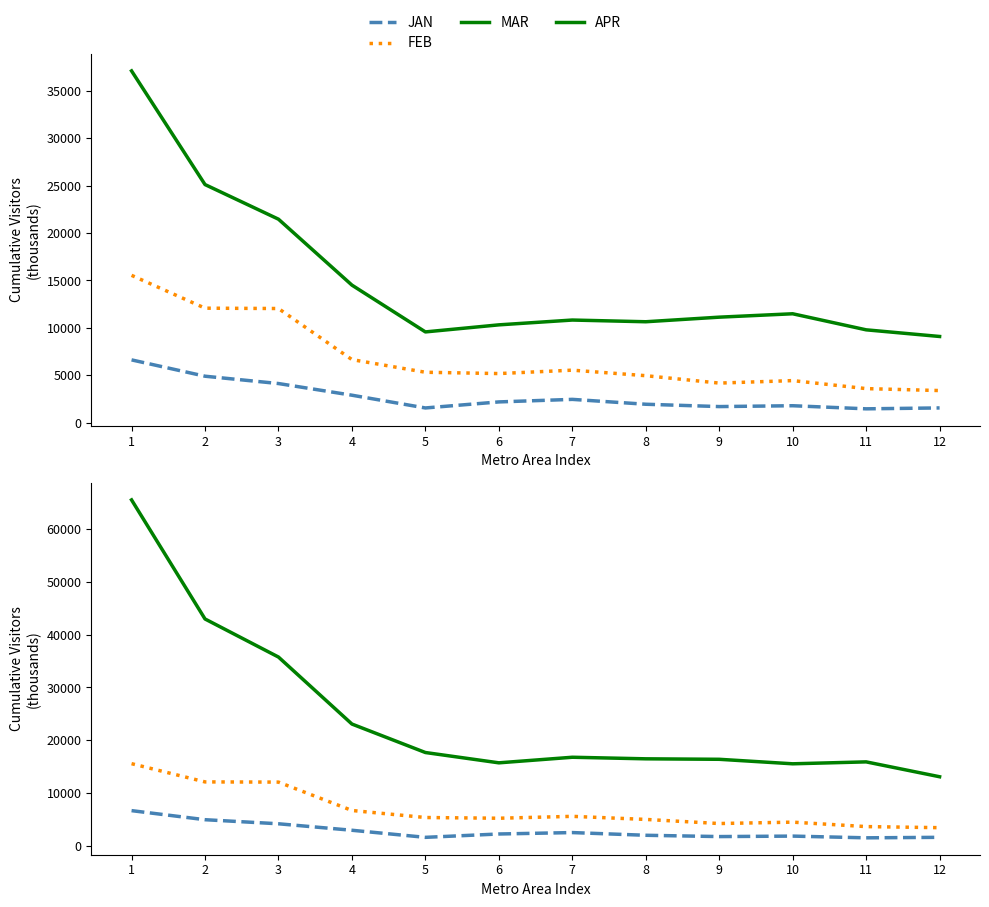

Rank the series at 7 from lowest to highest value.

JAN, FEB, MAR, APR